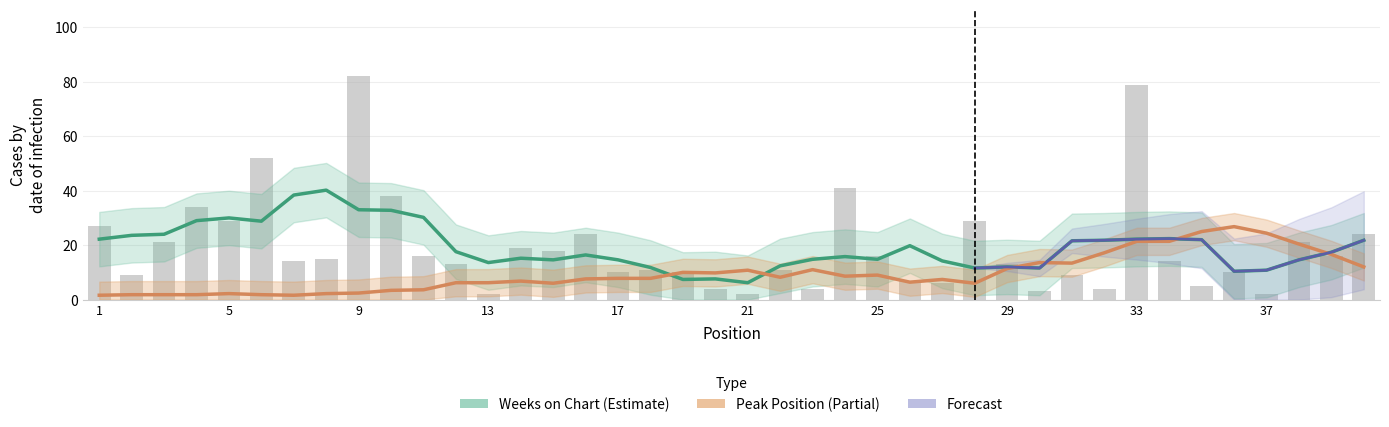

How many bars are there in total?

40